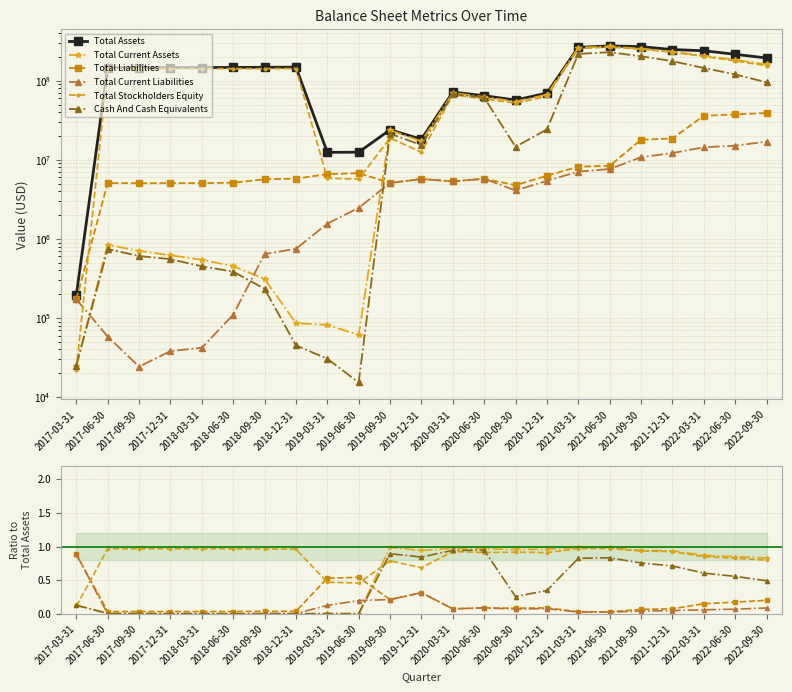

Reading left to right, extract all data points from this chart.

Total Assets: 194742.0	146021746.0	146234193.0	146499791.0	146893595.0	147405172.0	147940218.0	148549817.0	12439724.0	12493086.0	23988000.0	18211000.0	71967000.0	64690000.0	57025000.0	69780000.0	265025000.0	275700000.0	269905000.0	248309000.0	239522000.0	216112000.0	194063000.0
Total Current Assets: 0.1	0.0	0.0	0.0	0.0	0.0	0.0	0.0	0.0	0.0	1.0	0.9	1.0	1.0	1.0	1.0	1.0	1.0	0.9	0.9	0.9	0.9	0.8
Total Liabilities: 0.9	0.0	0.0	0.0	0.0	0.0	0.0	0.0	0.5	0.5	0.2	0.3	0.1	0.1	0.1	0.1	0.0	0.0	0.1	0.1	0.2	0.2	0.2
Total Current Liabilities: 0.9	0.0	0.0	0.0	0.0	0.0	0.0	0.0	0.1	0.2	0.2	0.3	0.1	0.1	0.1	0.1	0.0	0.0	0.0	0.0	0.1	0.1	0.1
Total Stockholders Equity: 0.1	1.0	1.0	1.0	1.0	1.0	1.0	1.0	0.5	0.5	0.8	0.7	0.9	0.9	0.9	0.9	1.0	1.0	0.9	0.9	0.8	0.8	0.8
Cash And Cash Equivalents: 0.1	0.0	0.0	0.0	0.0	0.0	0.0	0.0	0.0	0.0	0.9	0.8	0.9	0.9	0.3	0.3	0.8	0.8	0.8	0.7	0.6	0.6	0.5